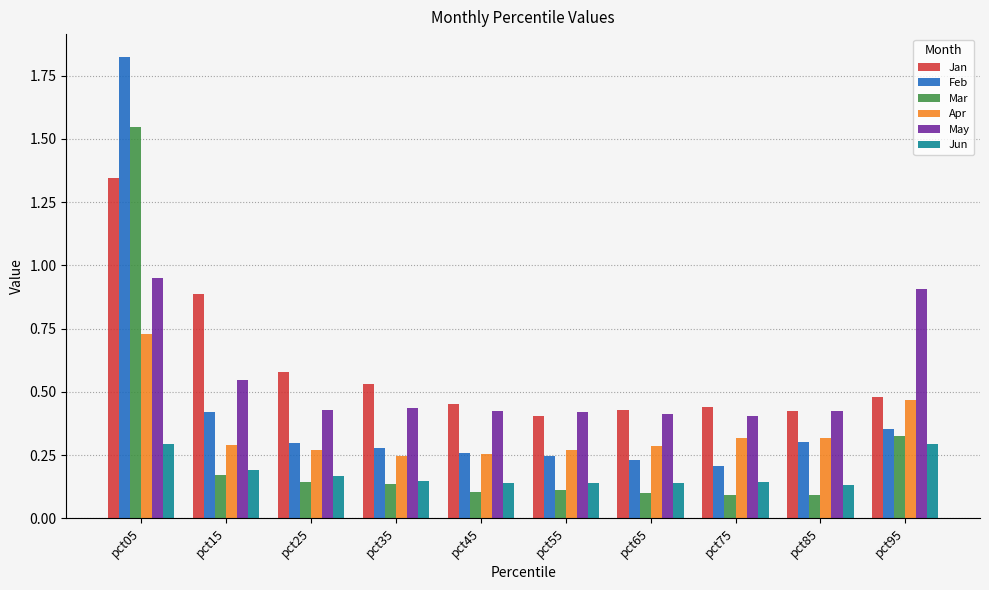

What is the total value across all series at pct55?

1.6